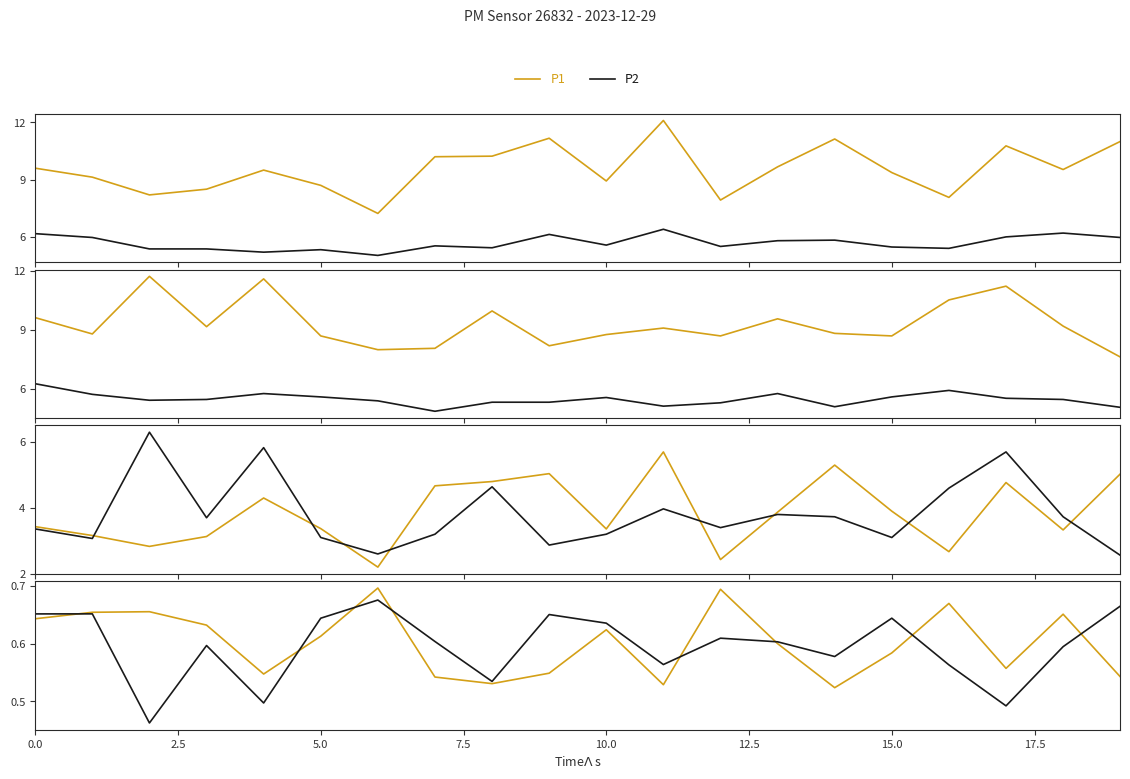

At 2.5, list the series in order from largest to smallest.

P1, P2